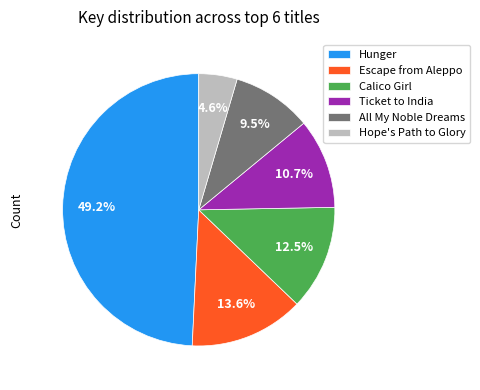

Rank the categories by value from lowest to highest.

Hope's Path to Glory, All My Noble Dreams, Ticket to India, Calico Girl, Escape from Aleppo, Hunger